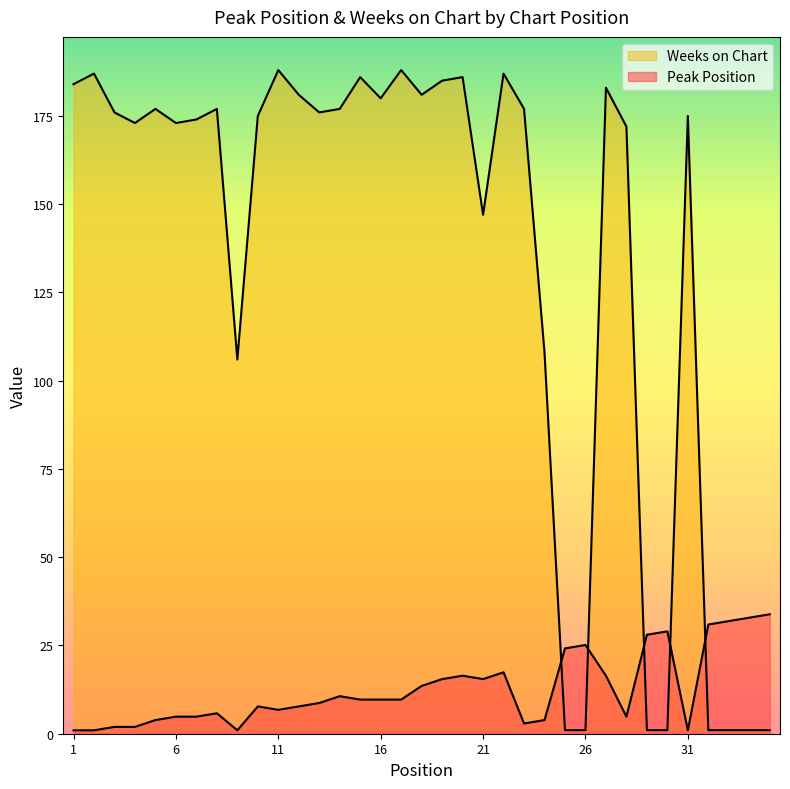

What is the spread (max minus min) of values at 12?

173.3